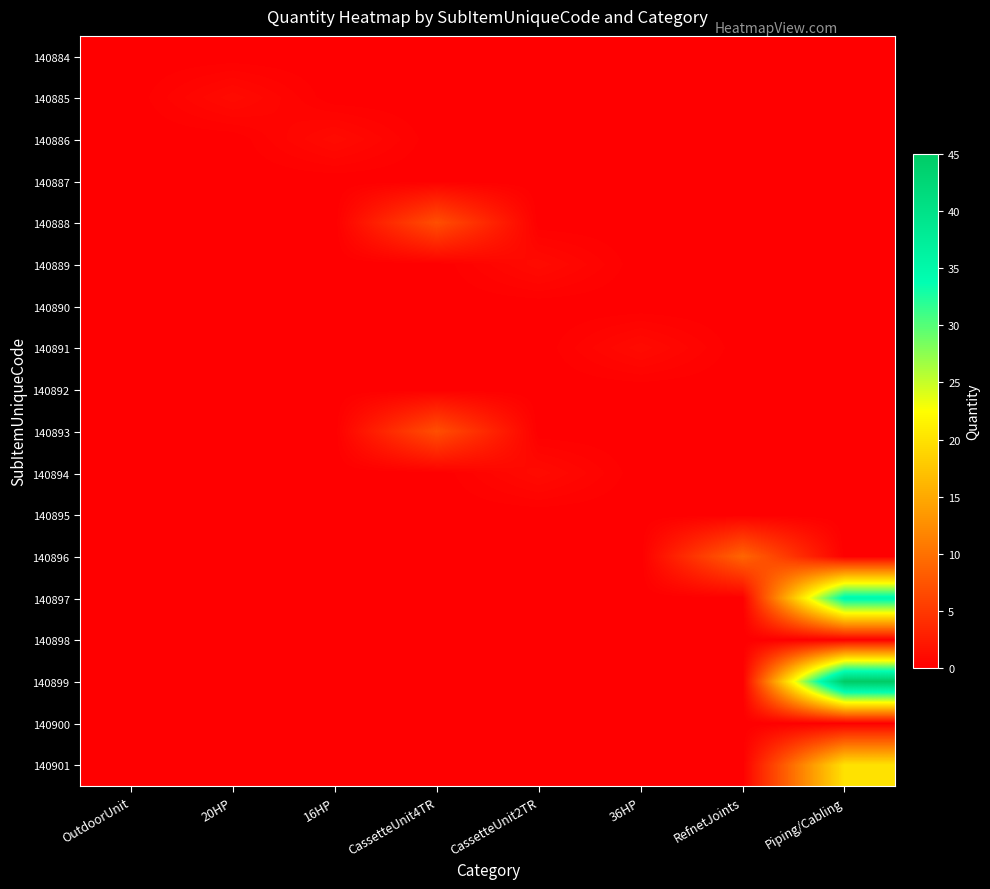

Reading left to right, transcribe all the data shown in this chart.

140884: OutdoorUnit=0	20HP=0	16HP=0	CassetteUnit4TR=0	CassetteUnit2TR=0	36HP=0	RefnetJoints=0	Piping/Cabling=0
140885: OutdoorUnit=0	20HP=1	16HP=0	CassetteUnit4TR=0	CassetteUnit2TR=0	36HP=0	RefnetJoints=0	Piping/Cabling=0
140886: OutdoorUnit=0	20HP=0	16HP=1	CassetteUnit4TR=0	CassetteUnit2TR=0	36HP=0	RefnetJoints=0	Piping/Cabling=0
140887: OutdoorUnit=0	20HP=0	16HP=0	CassetteUnit4TR=0	CassetteUnit2TR=0	36HP=0	RefnetJoints=0	Piping/Cabling=0
140888: OutdoorUnit=0	20HP=0	16HP=0	CassetteUnit4TR=7	CassetteUnit2TR=0	36HP=0	RefnetJoints=0	Piping/Cabling=0
140889: OutdoorUnit=0	20HP=0	16HP=0	CassetteUnit4TR=0	CassetteUnit2TR=1	36HP=0	RefnetJoints=0	Piping/Cabling=0
140890: OutdoorUnit=0	20HP=0	16HP=0	CassetteUnit4TR=0	CassetteUnit2TR=0	36HP=0	RefnetJoints=0	Piping/Cabling=0
140891: OutdoorUnit=0	20HP=0	16HP=0	CassetteUnit4TR=0	CassetteUnit2TR=0	36HP=1	RefnetJoints=0	Piping/Cabling=0
140892: OutdoorUnit=0	20HP=0	16HP=0	CassetteUnit4TR=0	CassetteUnit2TR=0	36HP=0	RefnetJoints=0	Piping/Cabling=0
140893: OutdoorUnit=0	20HP=0	16HP=0	CassetteUnit4TR=7	CassetteUnit2TR=0	36HP=0	RefnetJoints=0	Piping/Cabling=0
140894: OutdoorUnit=0	20HP=0	16HP=0	CassetteUnit4TR=0	CassetteUnit2TR=1	36HP=0	RefnetJoints=0	Piping/Cabling=0
140895: OutdoorUnit=0	20HP=0	16HP=0	CassetteUnit4TR=0	CassetteUnit2TR=0	36HP=0	RefnetJoints=0	Piping/Cabling=0
140896: OutdoorUnit=0	20HP=0	16HP=0	CassetteUnit4TR=0	CassetteUnit2TR=0	36HP=0	RefnetJoints=9	Piping/Cabling=0
140897: OutdoorUnit=0	20HP=0	16HP=0	CassetteUnit4TR=0	CassetteUnit2TR=0	36HP=0	RefnetJoints=0	Piping/Cabling=35
140898: OutdoorUnit=0	20HP=0	16HP=0	CassetteUnit4TR=0	CassetteUnit2TR=0	36HP=0	RefnetJoints=0	Piping/Cabling=0
140899: OutdoorUnit=0	20HP=0	16HP=0	CassetteUnit4TR=0	CassetteUnit2TR=0	36HP=0	RefnetJoints=0	Piping/Cabling=45
140900: OutdoorUnit=0	20HP=0	16HP=0	CassetteUnit4TR=0	CassetteUnit2TR=0	36HP=0	RefnetJoints=0	Piping/Cabling=0
140901: OutdoorUnit=0	20HP=0	16HP=0	CassetteUnit4TR=0	CassetteUnit2TR=0	36HP=0	RefnetJoints=0	Piping/Cabling=20